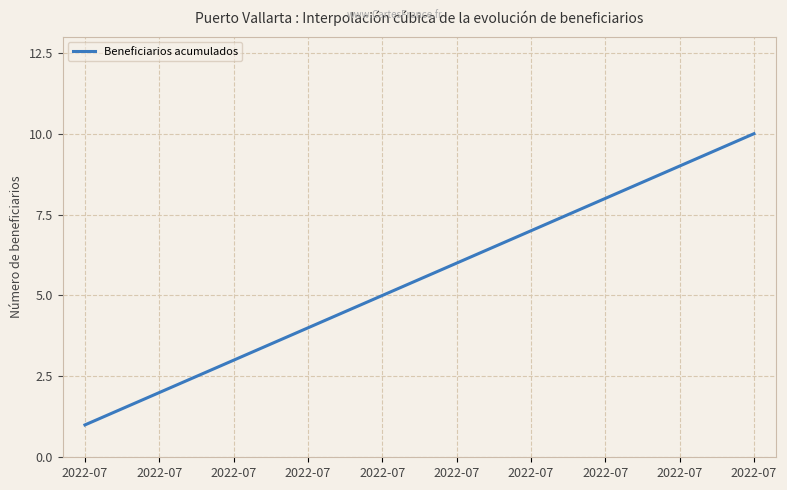

What is the minimum value shown in the chart?

1.0